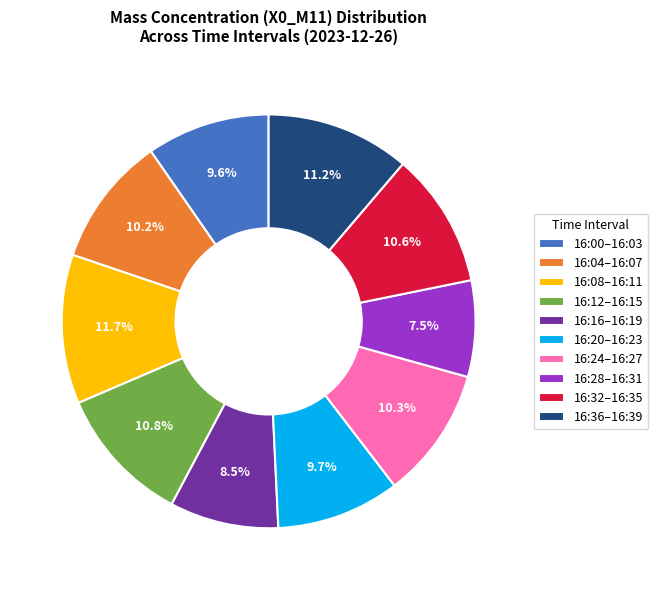

Which slice is the smallest?

16:28–16:31